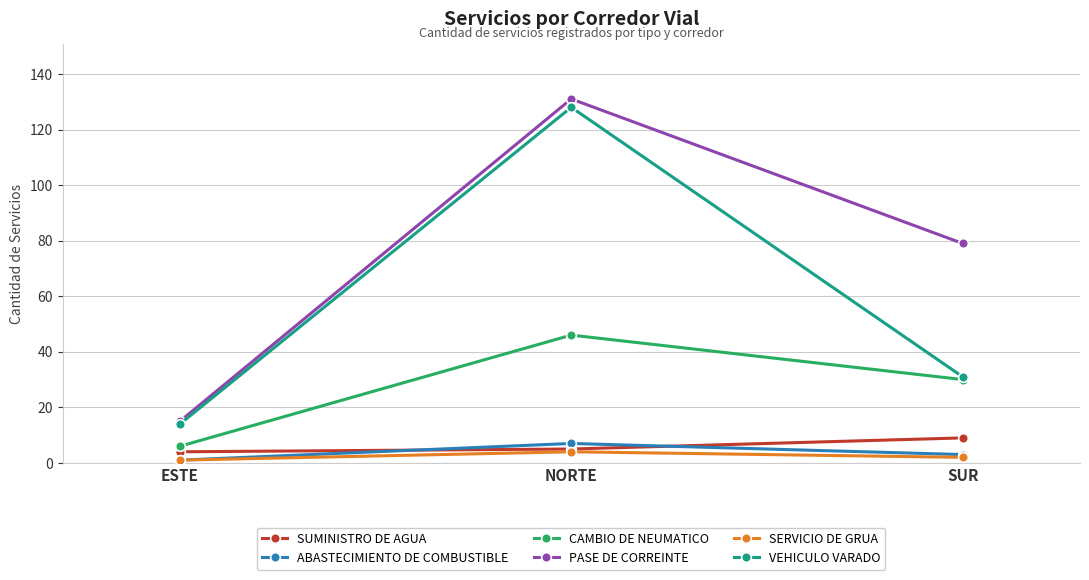

Is it true that VEHICULO VARADO equals 7 at ESTE?

False